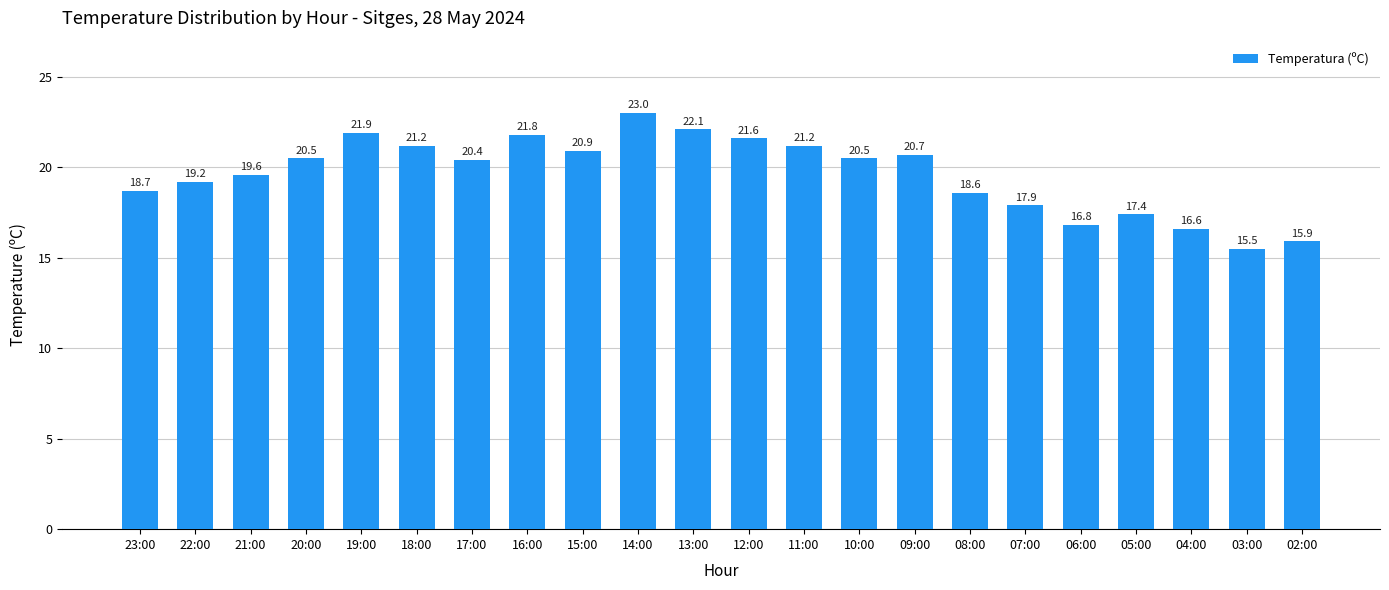

What is the difference between the values at 11:00 and 20:00?

0.7